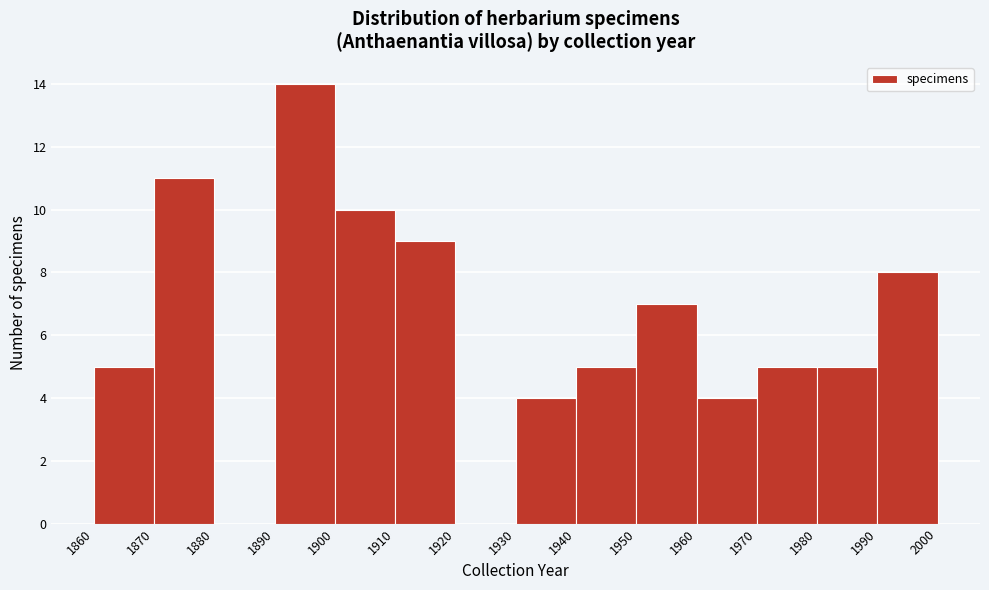

Reading left to right, list every bar in this chart as the range it spans on the x-axis followed by its height. The values are not printed on the chart, so give them approximately, as read against the axis.

1860 to 1870: 5
1870 to 1880: 11
1880 to 1890: 0
1890 to 1900: 14
1900 to 1910: 10
1910 to 1920: 9
1920 to 1930: 0
1930 to 1940: 4
1940 to 1950: 5
1950 to 1960: 7
1960 to 1970: 4
1970 to 1980: 5
1980 to 1990: 5
1990 to 2000: 8